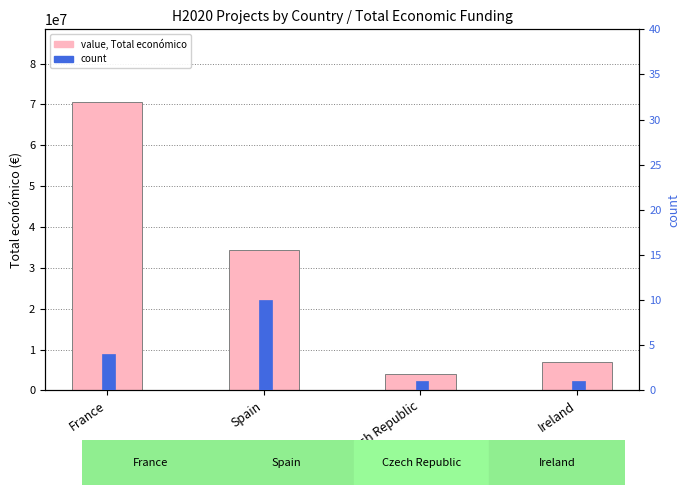

Read the Total económico value at Spain.

34380233